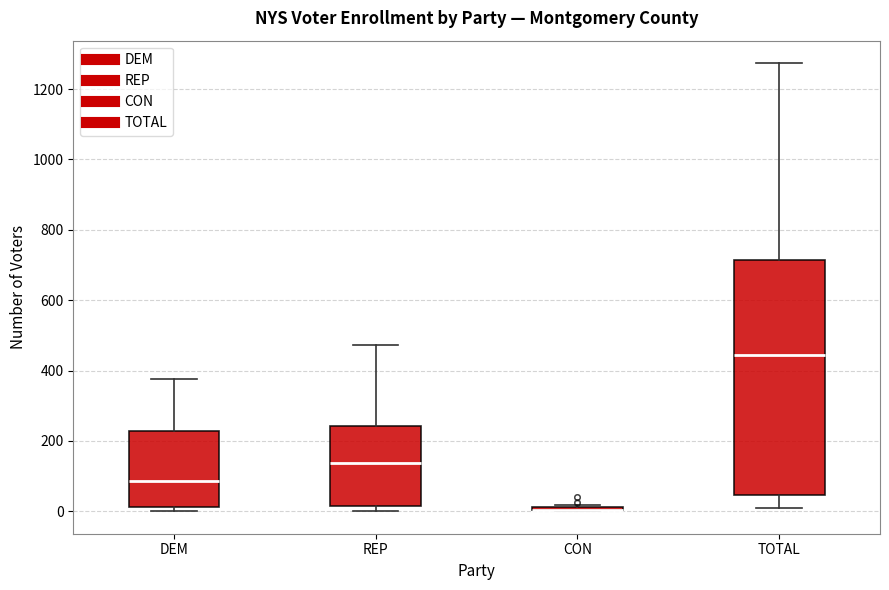

Which box is the tallest, from its lower edge to its upper edge?

TOTAL